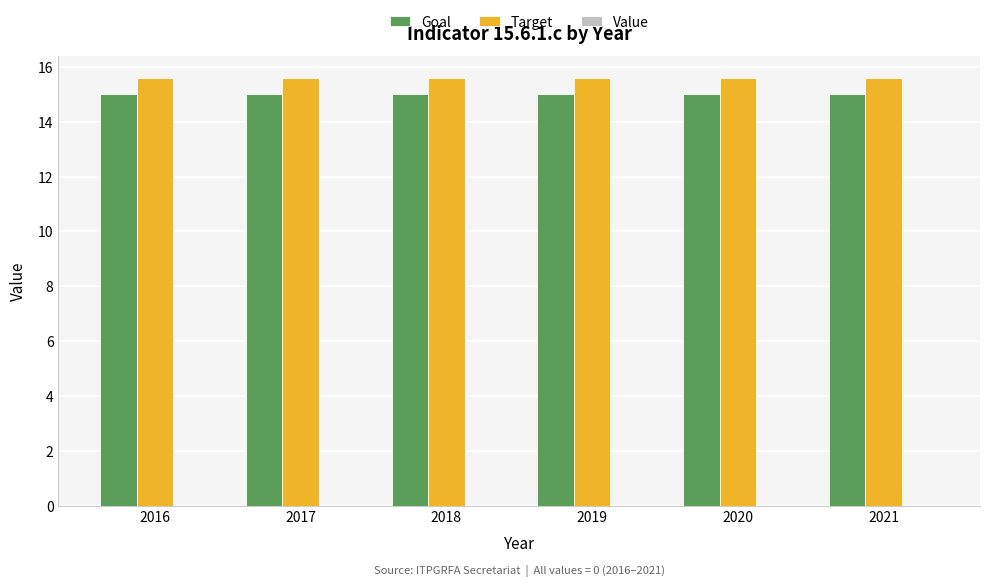

What is the average value of the Goal series?

15.0